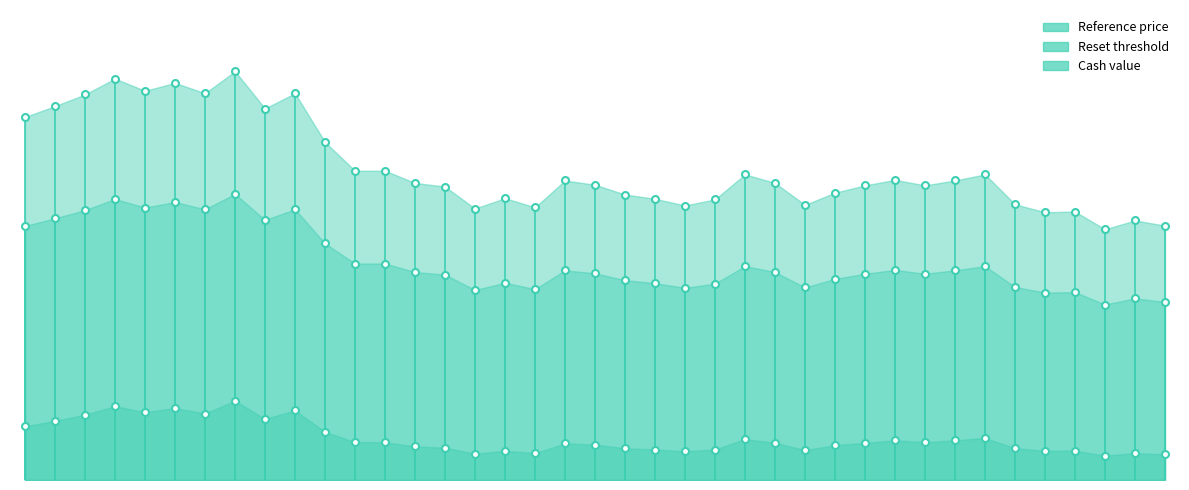

What is the sum of the Reference price values at 2025-07-29 and 2025-08-29?

11.1